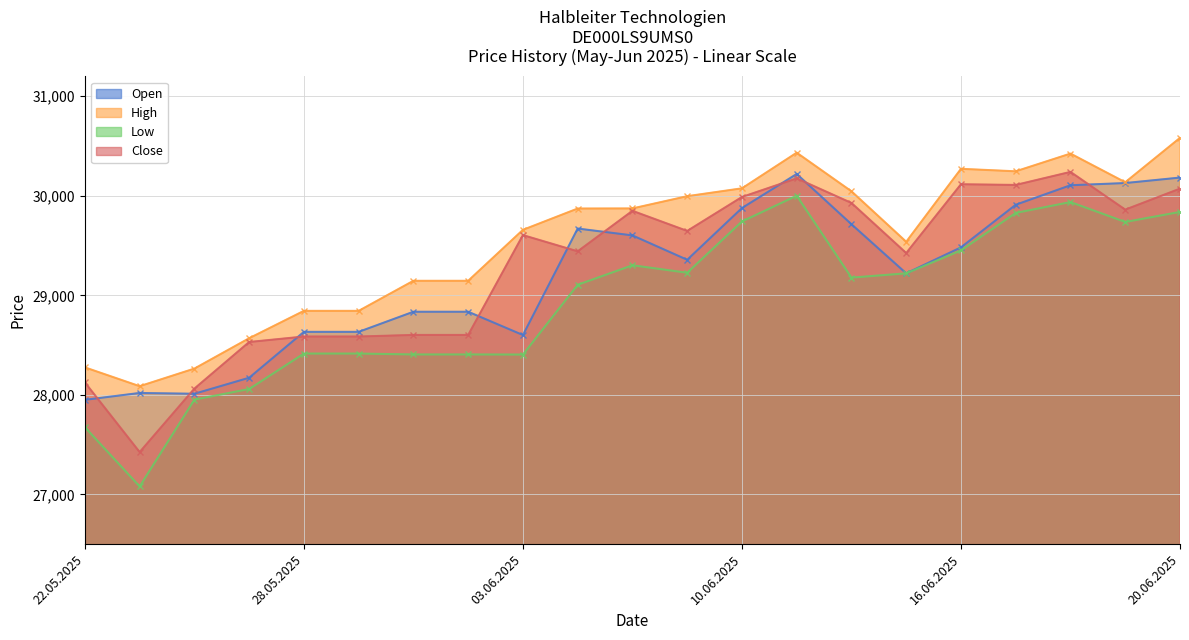

True or false: Close and High intersect in this chart.

False